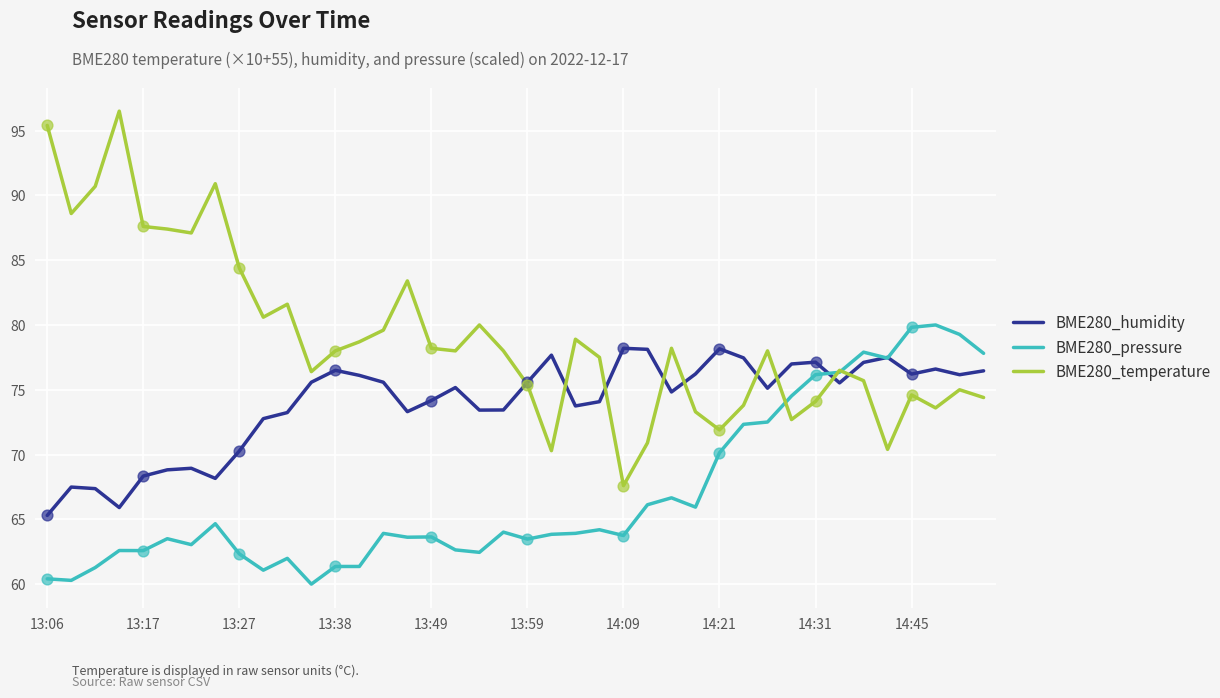

At how many categories does at least one series exceed 88?

5